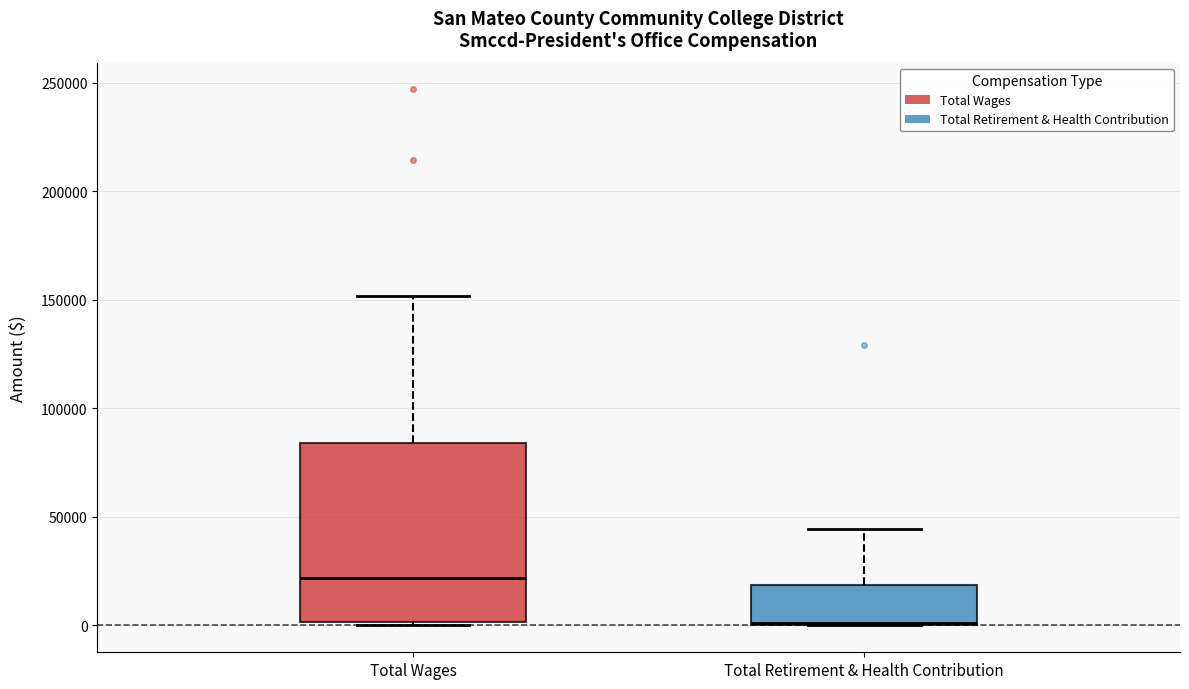

Comparing the boxes themselves (not the whiskers), which one is the tallest?

Total Wages